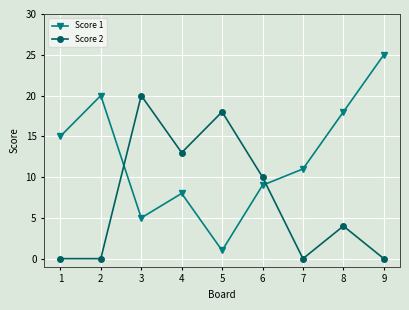

Rank the categories by Score 1 value from lowest to highest.

5, 3, 4, 6, 7, 1, 8, 2, 9